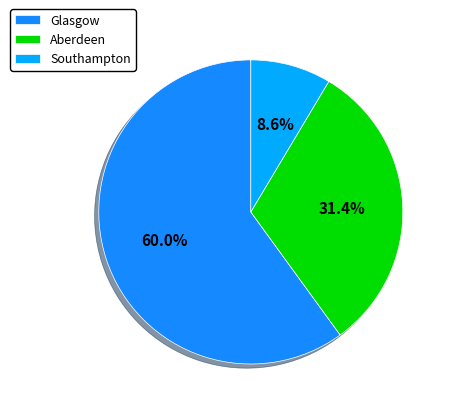

To the nearest percent, what is the difference between the Aberdeen and Southampton slice percentages?

23%